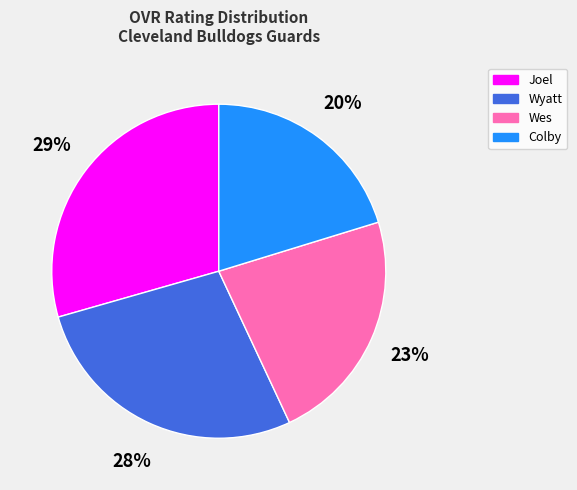

Which category has the biggest portion of the pie?

Joel